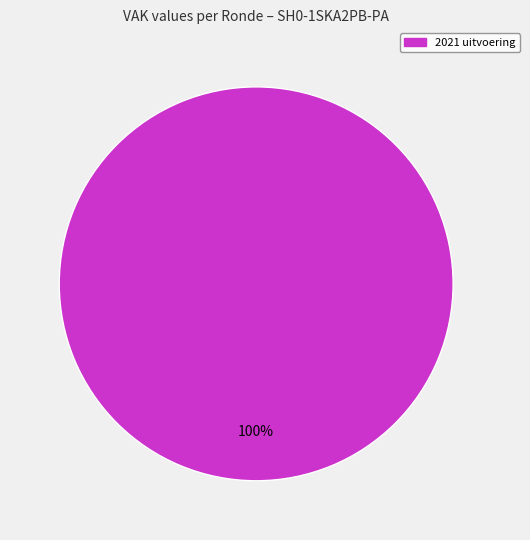

Is there any slice that represents more than half of the pie?

Yes